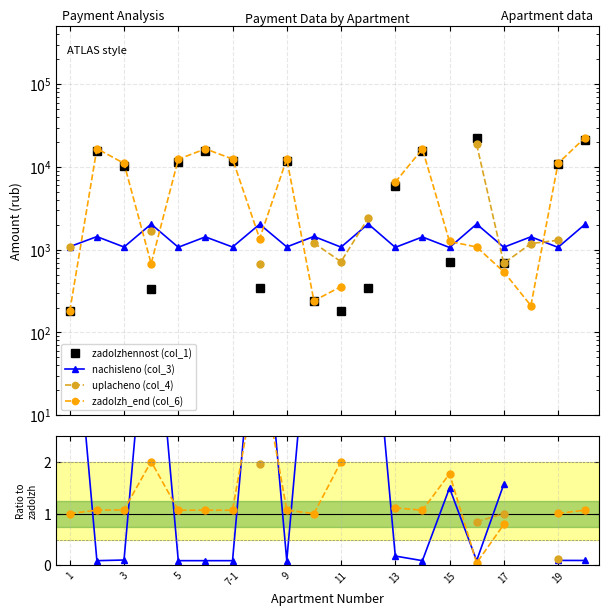

At which label is nachisleno (col_3) closest to 3?

17